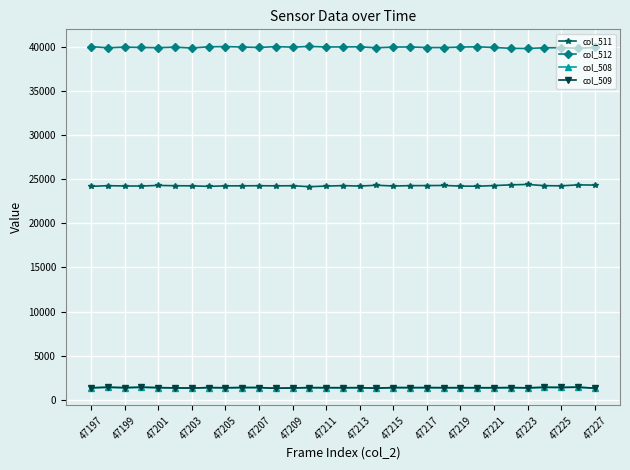

At how many categories does at least one series exceed 38026?

31